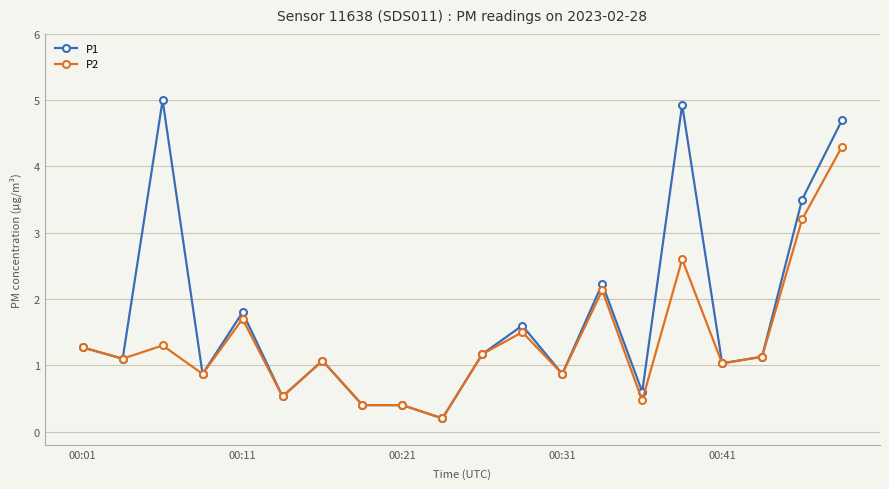

At how many categories does at least one series exceed 3?

4